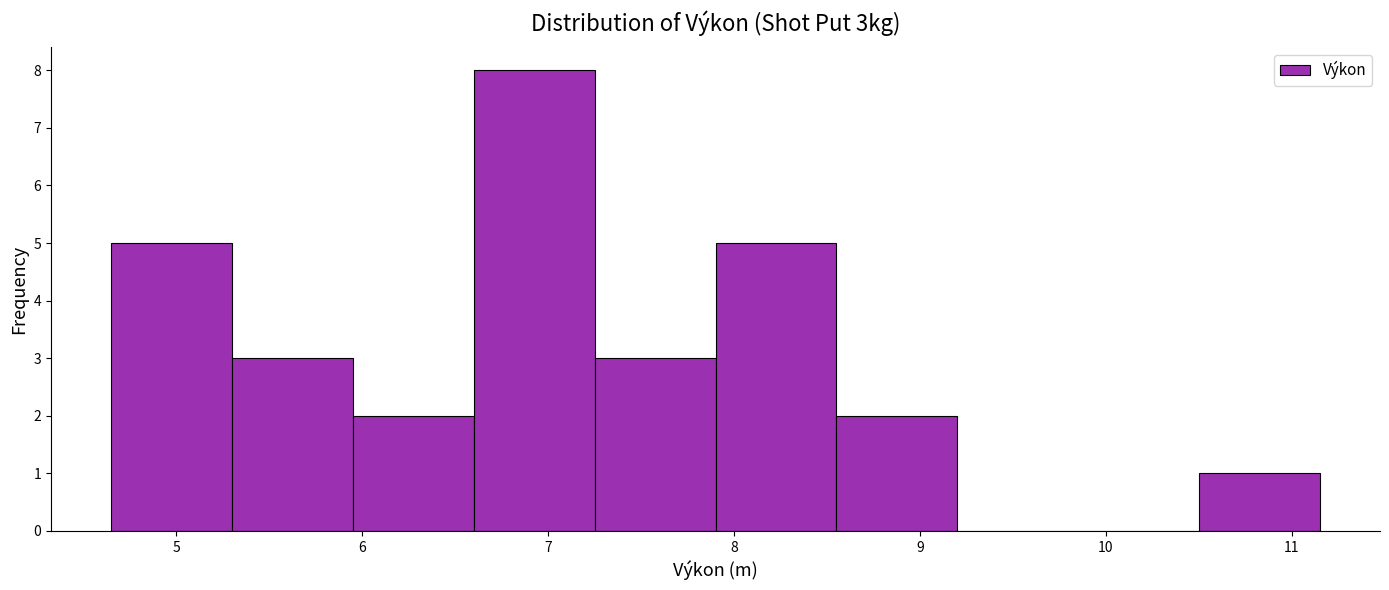

Reading left to right, transcribe this chart: for each bar, give the range it covers on the x-axis and its height. Neither the bar edges nor the heights are printed on the chart, so give them approximately, as read against the axes.

4.65 to 5.30: 5
5.30 to 5.95: 3
5.95 to 6.60: 2
6.60 to 7.25: 8
7.25 to 7.90: 3
7.90 to 8.55: 5
8.55 to 9.20: 2
9.20 to 9.85: 0
9.85 to 10.50: 0
10.50 to 11.15: 1